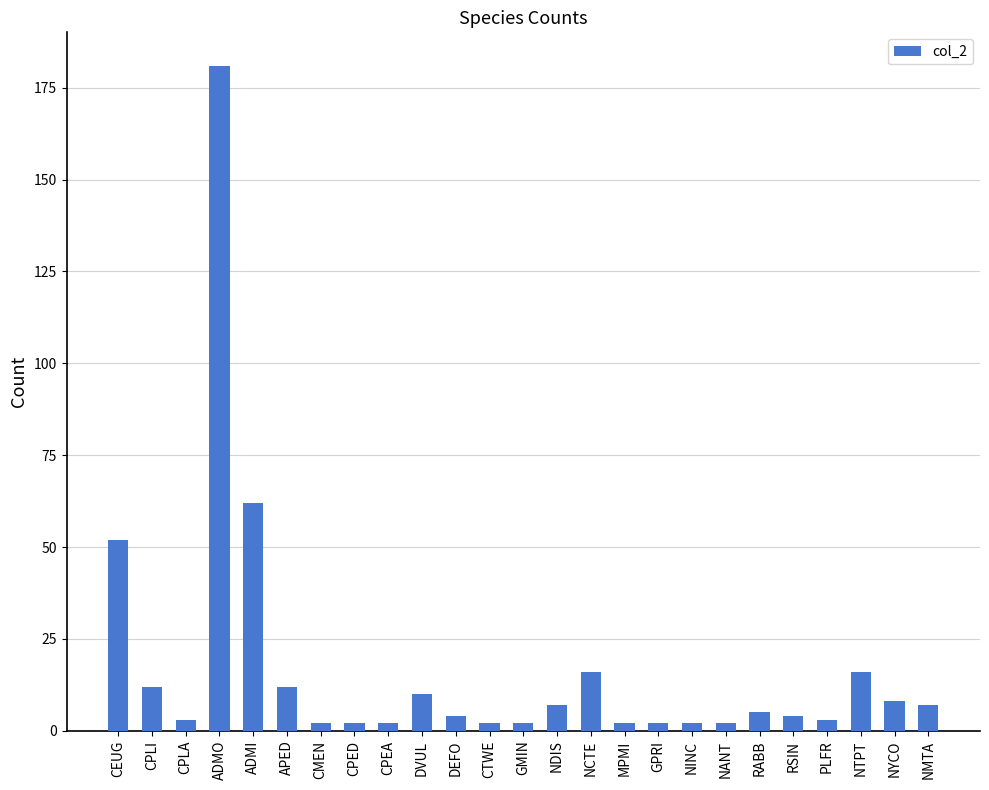

Where does the data first go above 4?

CEUG